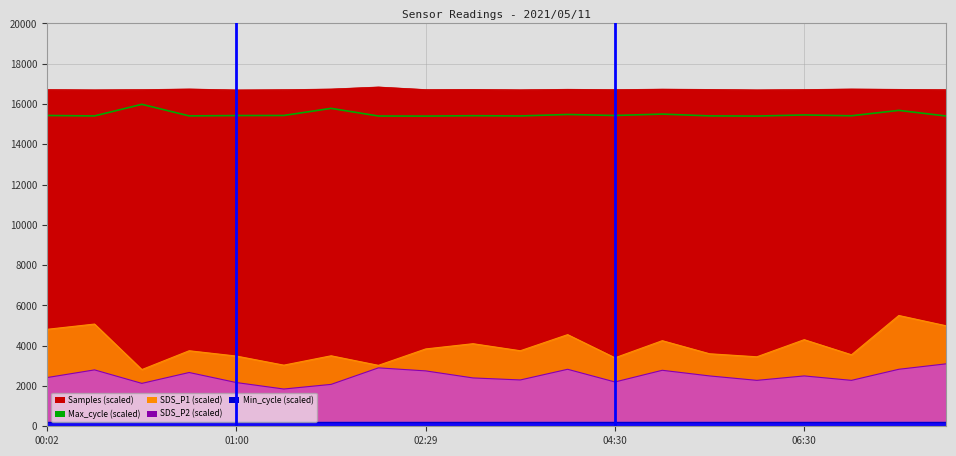

True or false: SDS_P2 has more than 1 points higher than both neighbors.

True